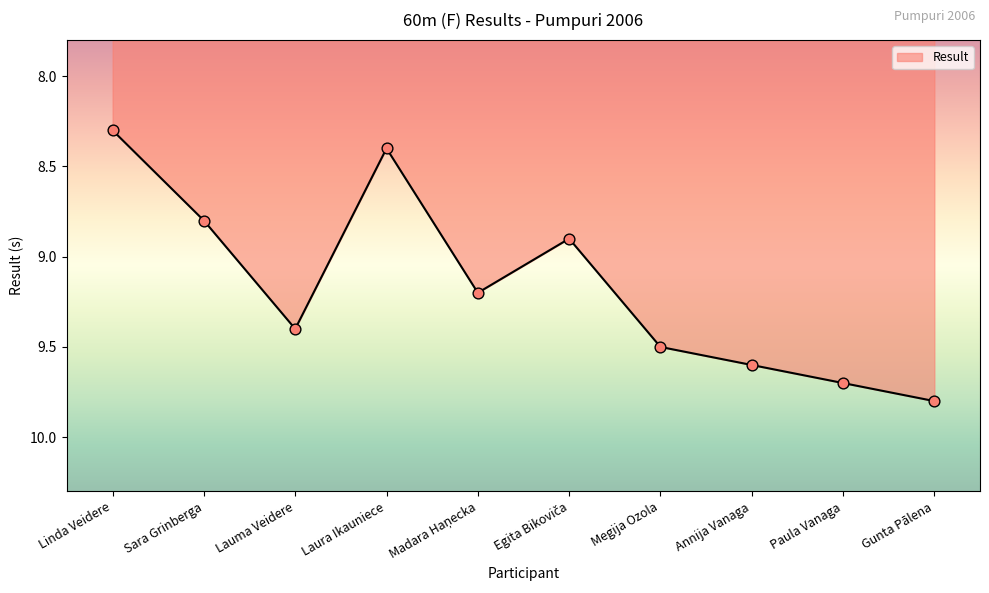

Which has a higher value, Linda Veidere or Laura Ikauniece?

Laura Ikauniece